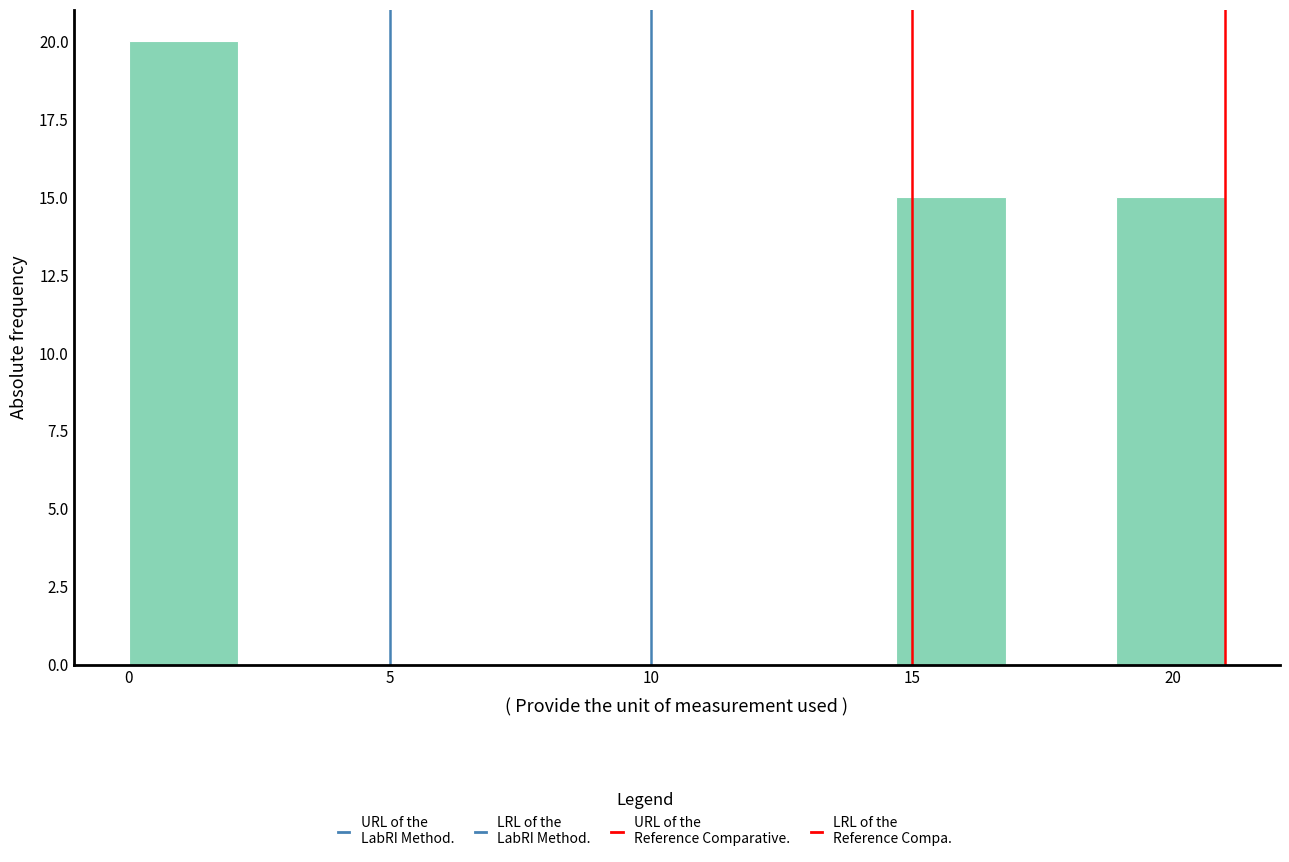

Reading left to right, list every bar in this chart as the range it spans on the x-axis followed by its height. Neither the bar edges nor the heights are printed on the chart, so give them approximately, as read against the axes.

0.0 to 2.1: 20
2.1 to 4.2: 0
4.2 to 6.3: 0
6.3 to 8.4: 0
8.4 to 10.5: 0
10.5 to 12.6: 0
12.6 to 14.7: 0
14.7 to 16.8: 15
16.8 to 18.9: 0
18.9 to 21.0: 15